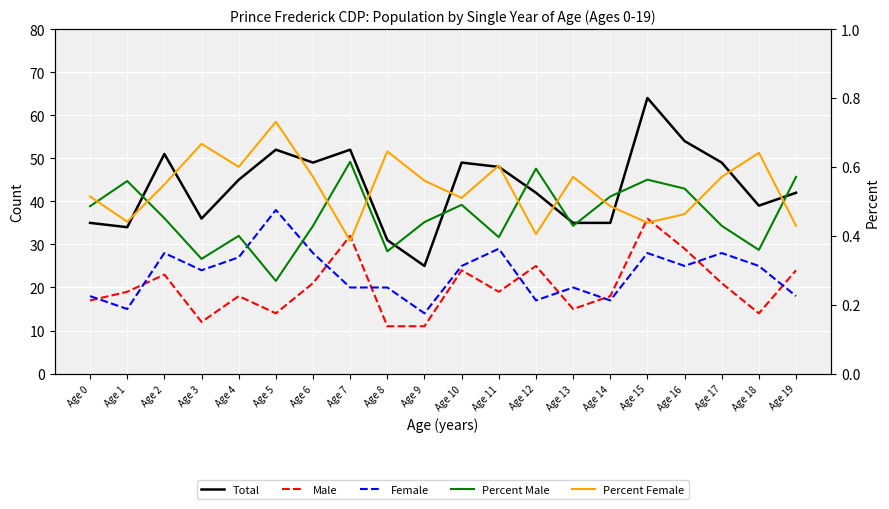

Between Age 2 and Age 19, which is larger?

Age 2